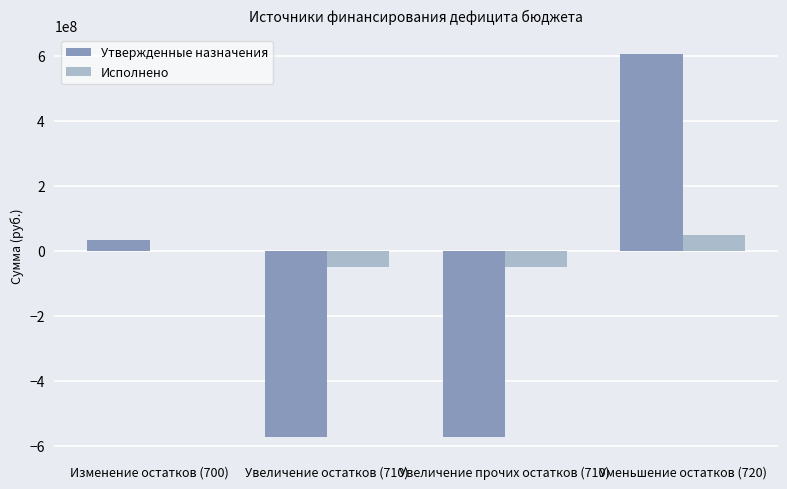

What is the sum of the Исполнено values at Уменьшение остатков (720) and Увеличение прочих остатков (710)?

-1723936.8